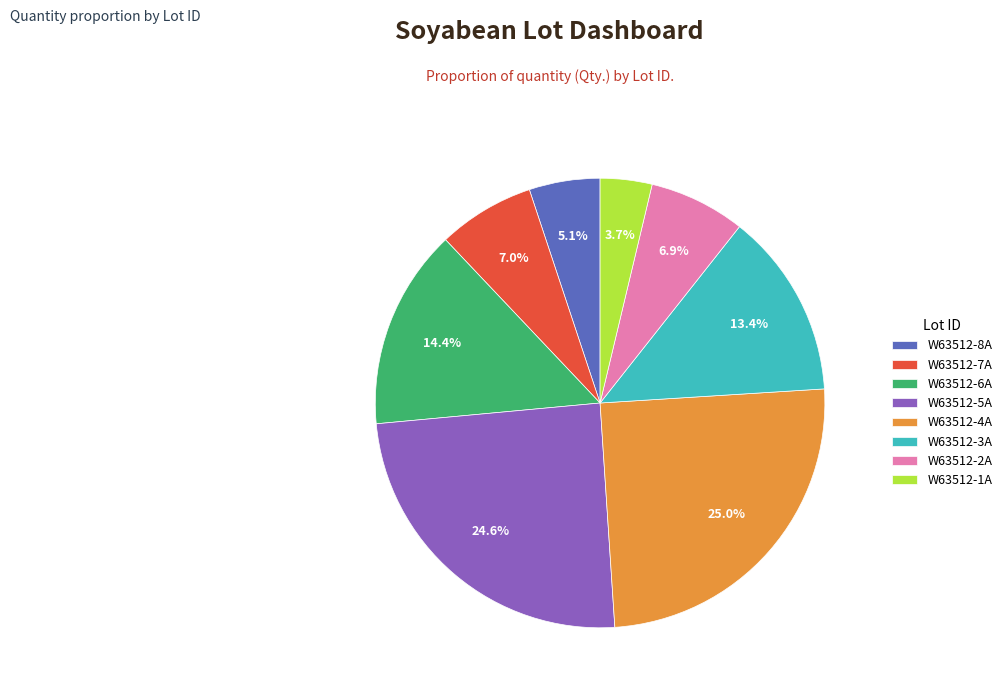

Does any single category account for the majority?

No